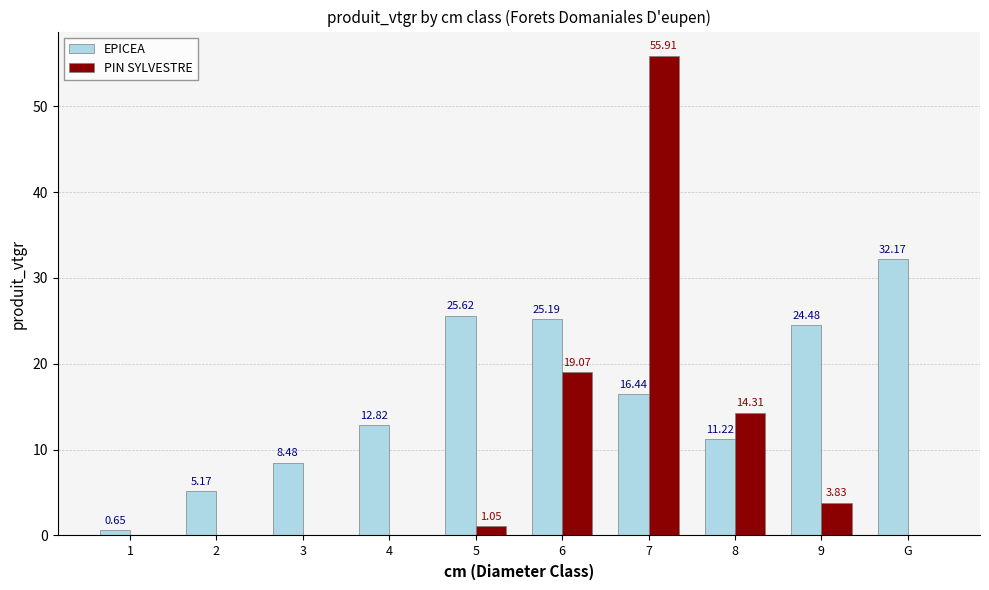

Between 1 and 8, which series saw the biggest shift?

PIN SYLVESTRE